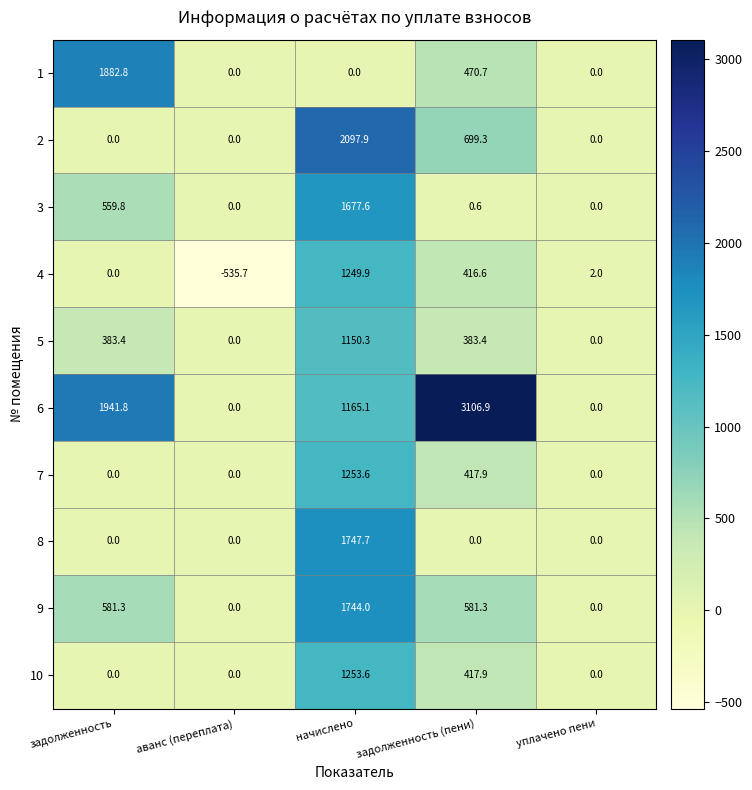

What is the average value of the 8 series?

349.5